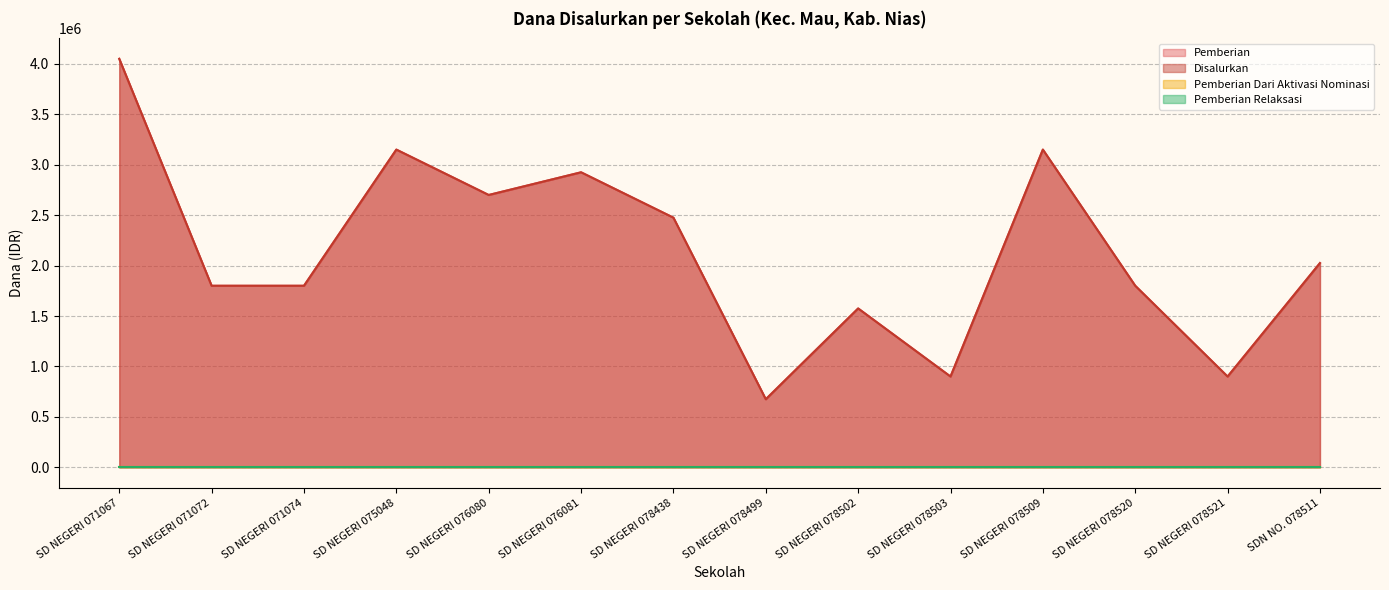

Which series has the widest spread of values?

Pemberian